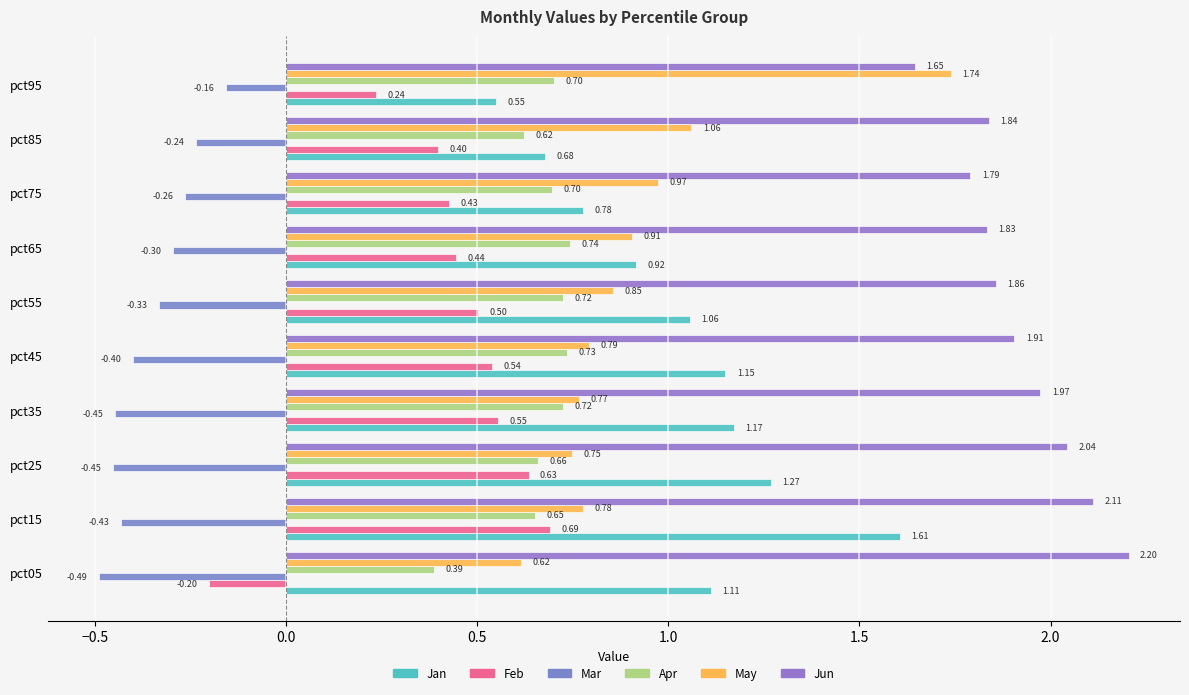

How many series are shown in this chart?

6